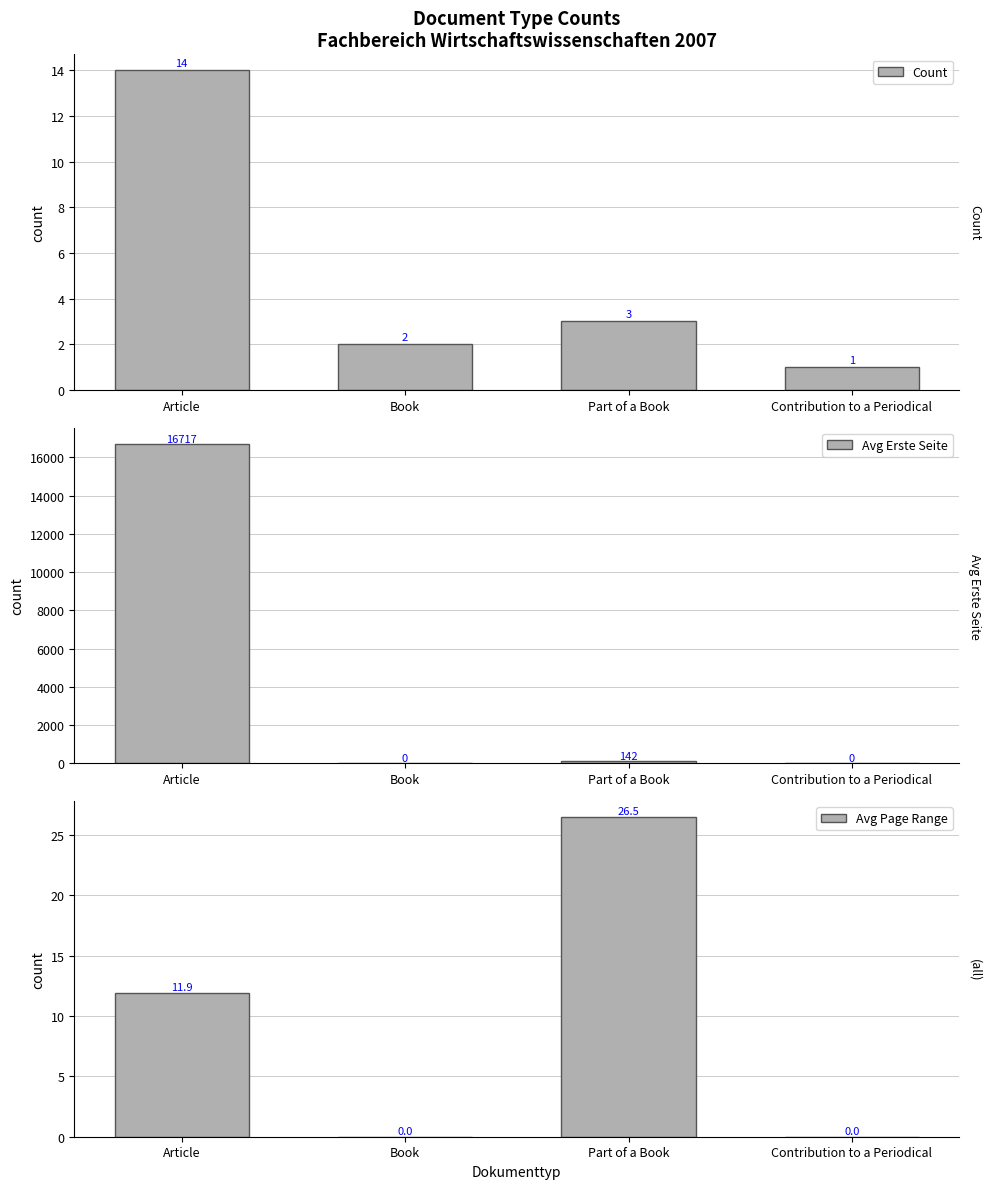

Are the bars horizontal?

No